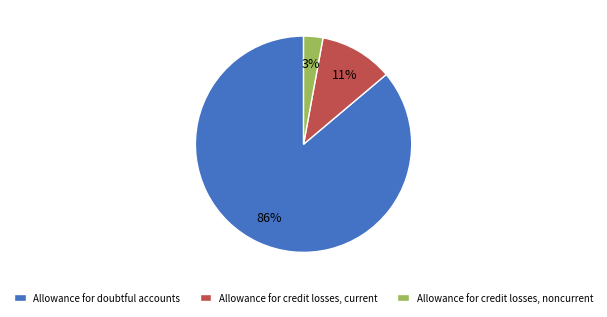

Is the sum of Allowance for doubtful accounts and Allowance for credit losses, current greater than half?

Yes